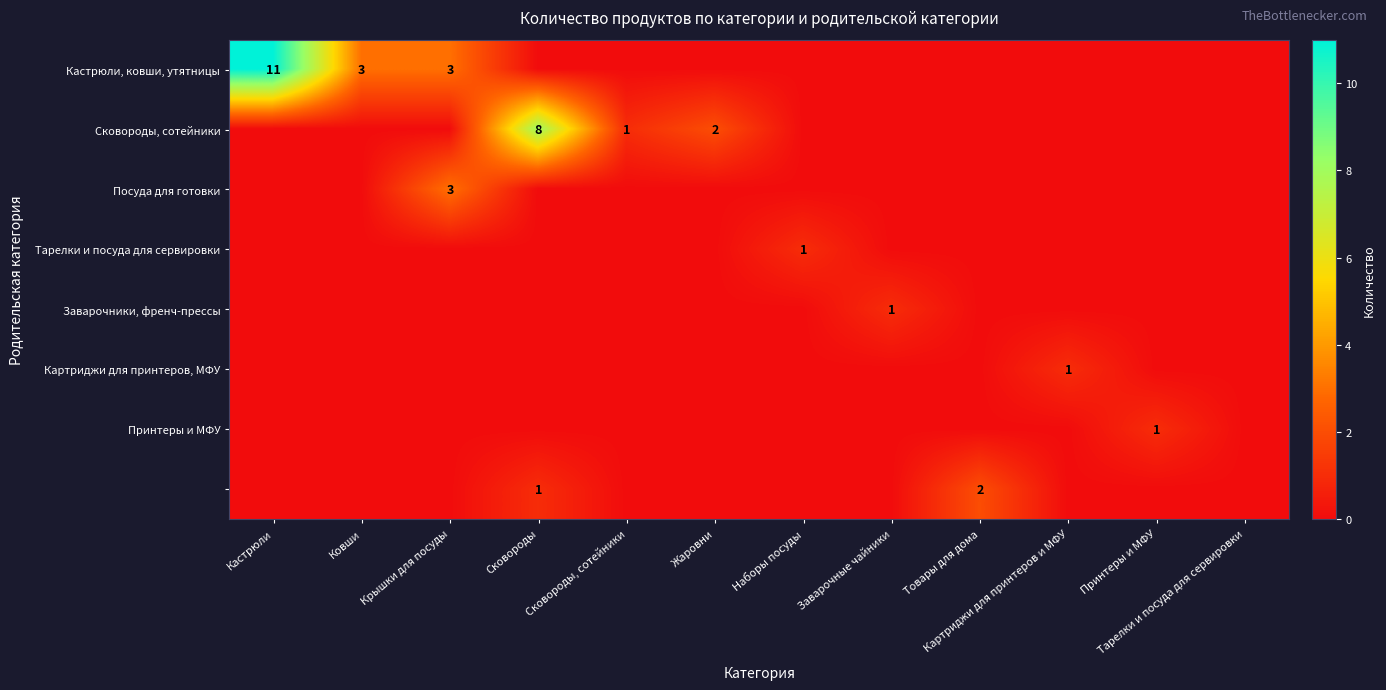

What is the total value across all series at Картриджи для принтеров и МФУ?

1